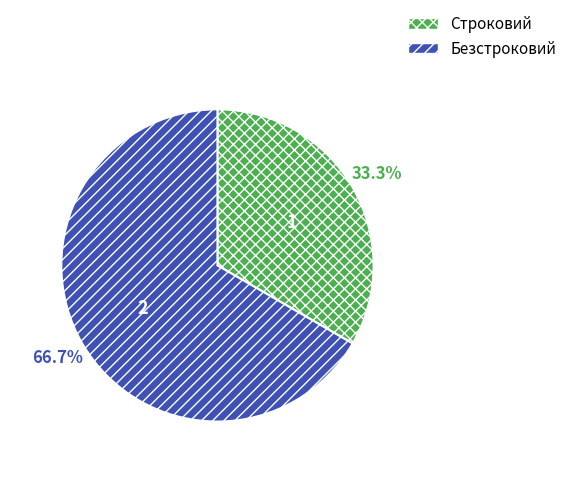

To the nearest percent, what is the combined percentage of Безстроковий and Строковий?

100%